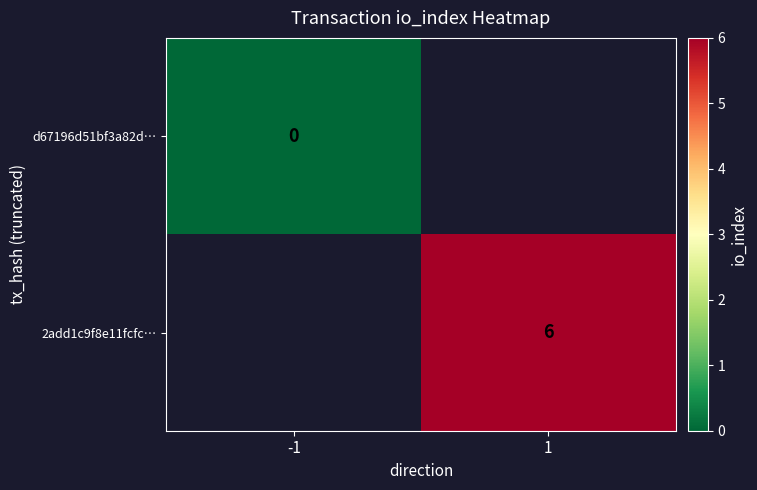

What is the maximum value shown in the chart?

6.0